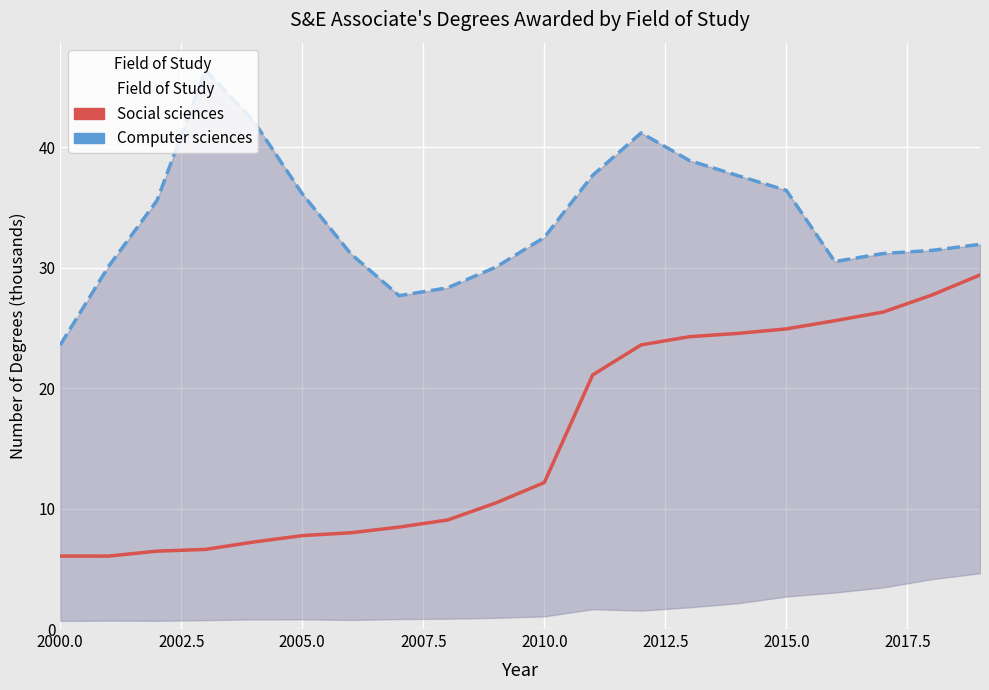

The Social sciences series shows 10.2 at 17. True or false?

False